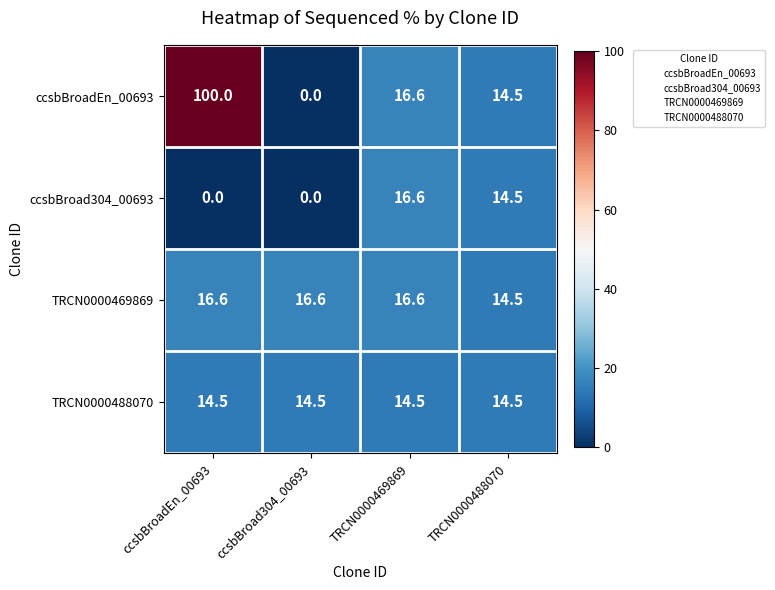

Is it true that ccsbBroadEn_00693 equals 16.6 at TRCN0000469869?

True